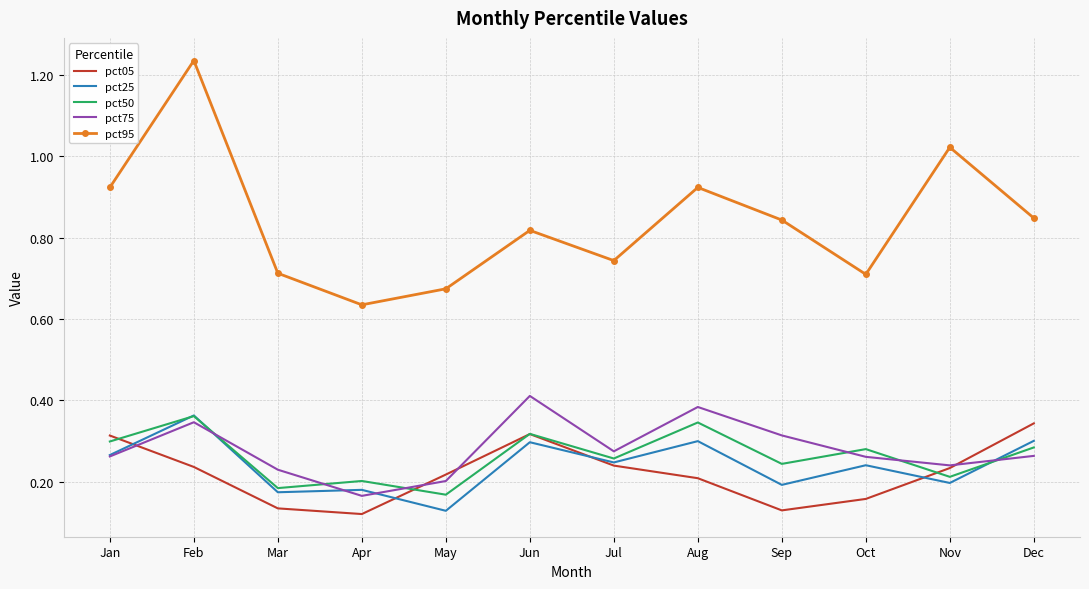

At which label does pct75 reach its peak?

Jun